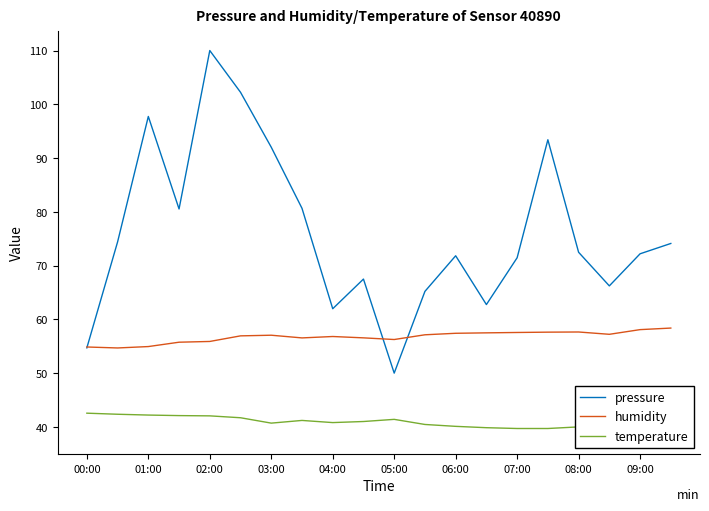

Which series has the widest spread of values?

pressure